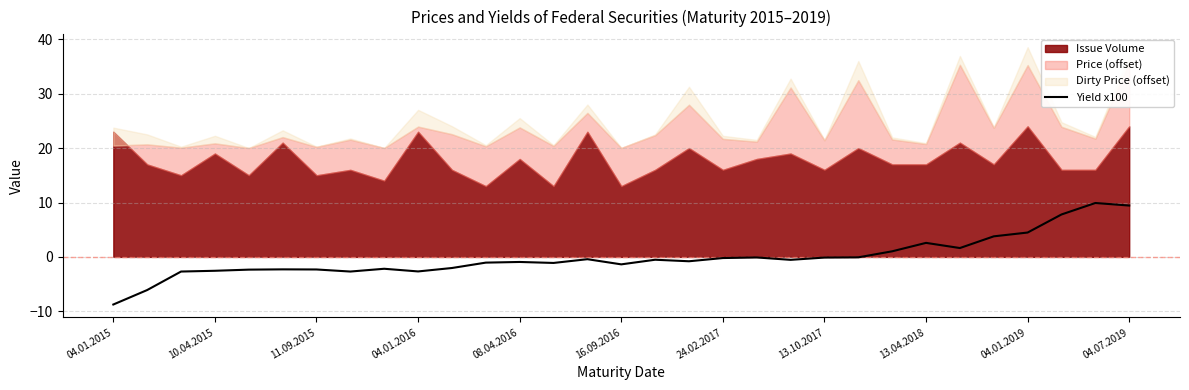

True or false: Yield x100 has a value of 2.6 at 13.04.2018.

True